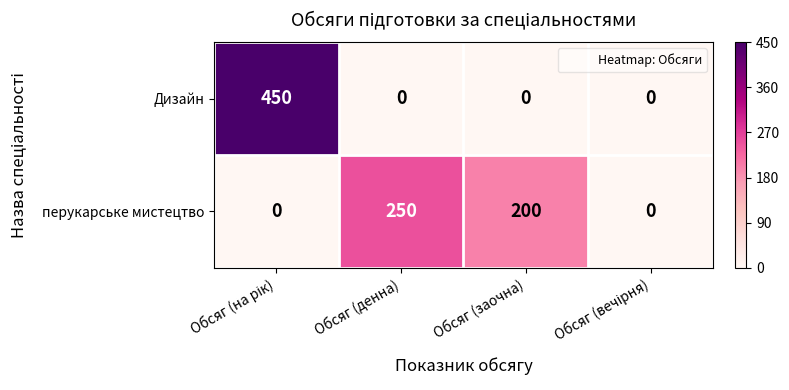

What is the sum of all Дизайн values?

450